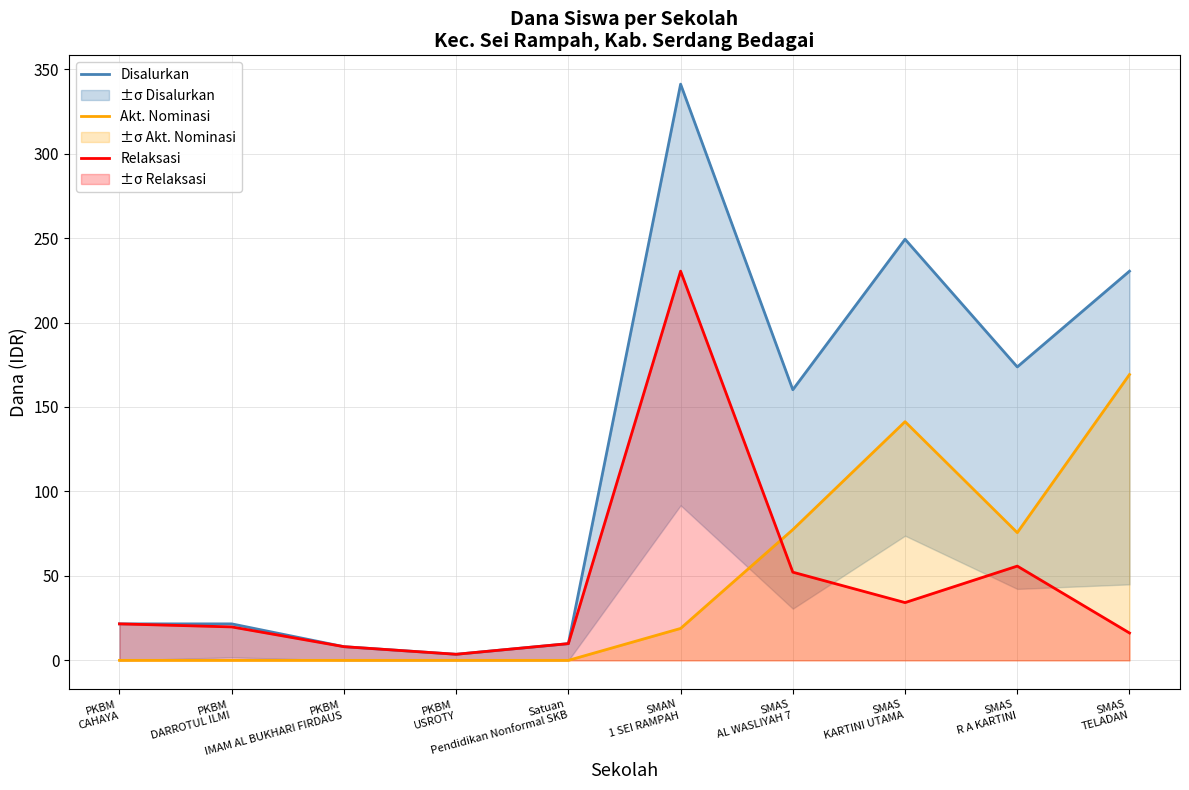

Which has a higher value, PKBM
DARROTUL ILMI or SMAN
1 SEI RAMPAH?

SMAN
1 SEI RAMPAH